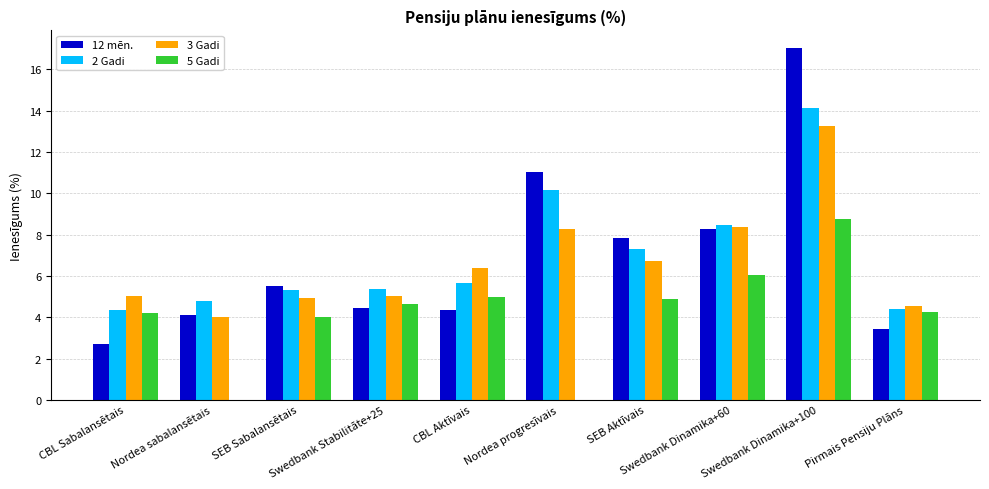

At which category is the sum across all series the highest?

Swedbank Dinamika+100